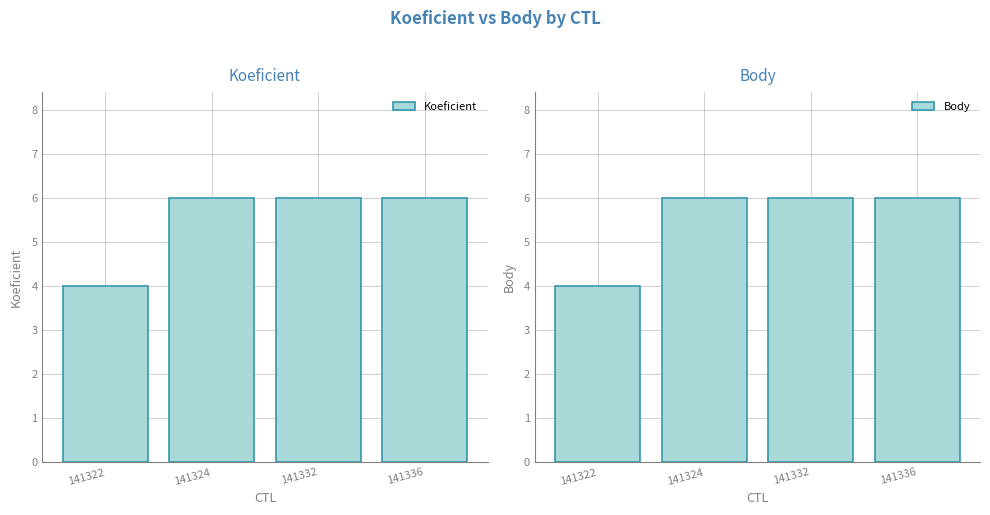

List the labels in order of Body value, smallest first.

141322, 141324, 141332, 141336